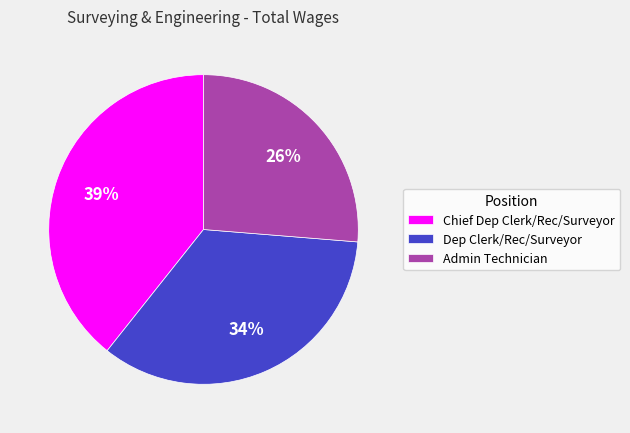

The Dep Clerk/Rec/Surveyor slice represents 34% of the pie. True or false?

True